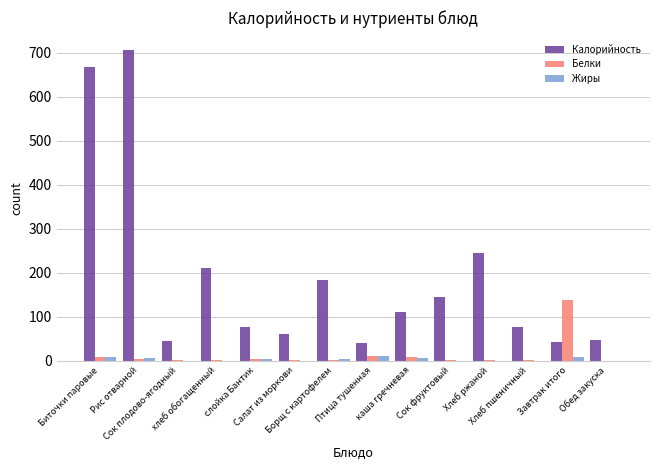

At which category is the sum across all series the highest?

Рис отварной